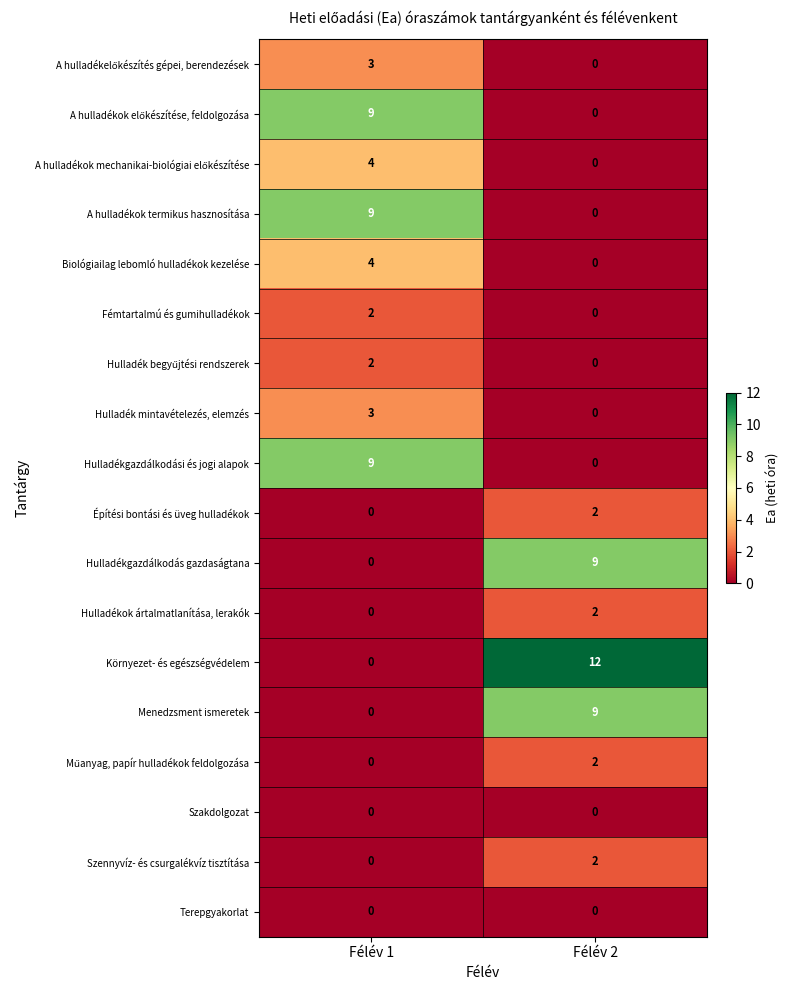

List the labels in order of Hulladékgazdálkodási és jogi alapok value, smallest first.

Félév 2, Félév 1